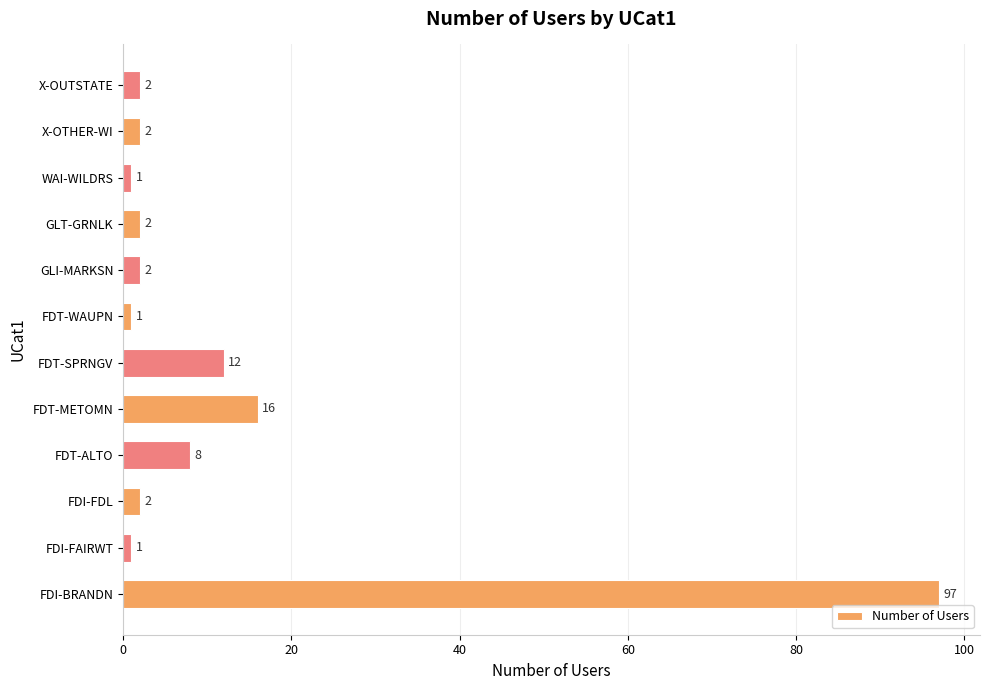

Is it true that the value at FDT-WAUPN is 1?

True